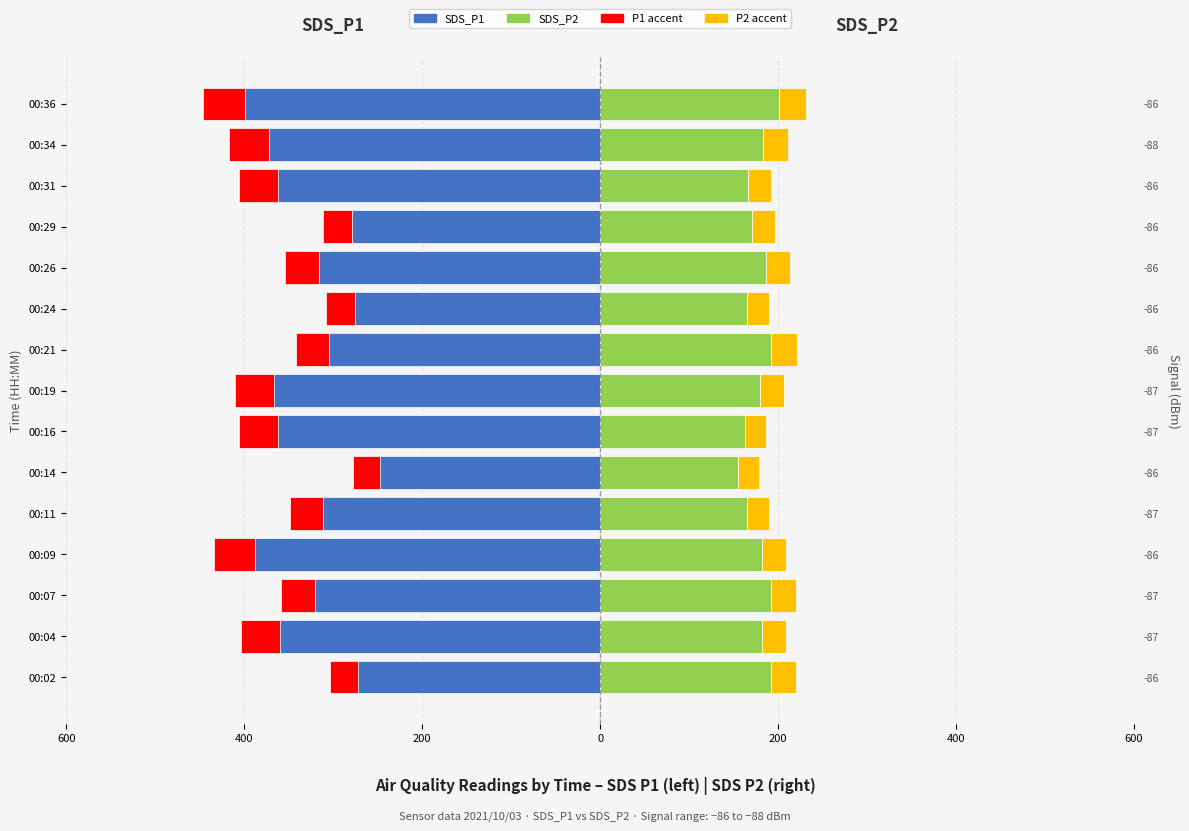

What is the smallest value displayed?

-398.5